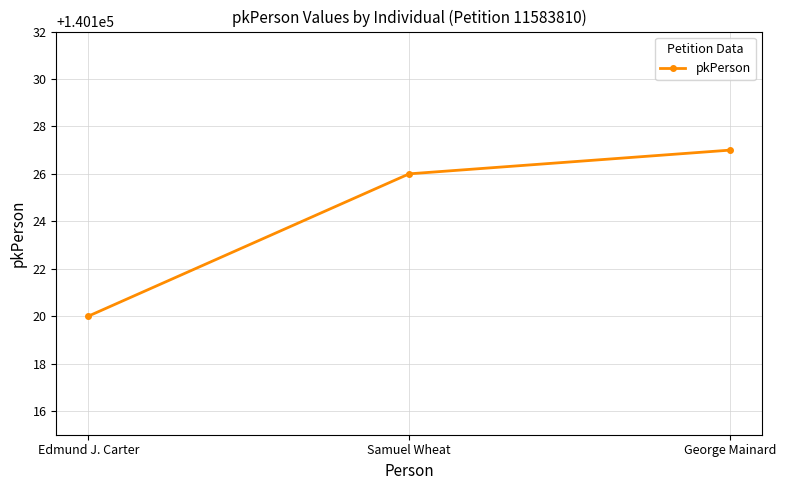

Reading left to right, list all the values displayed in this chart.

Edmund J. Carter=140120	Samuel Wheat=140126	George Mainard=140127